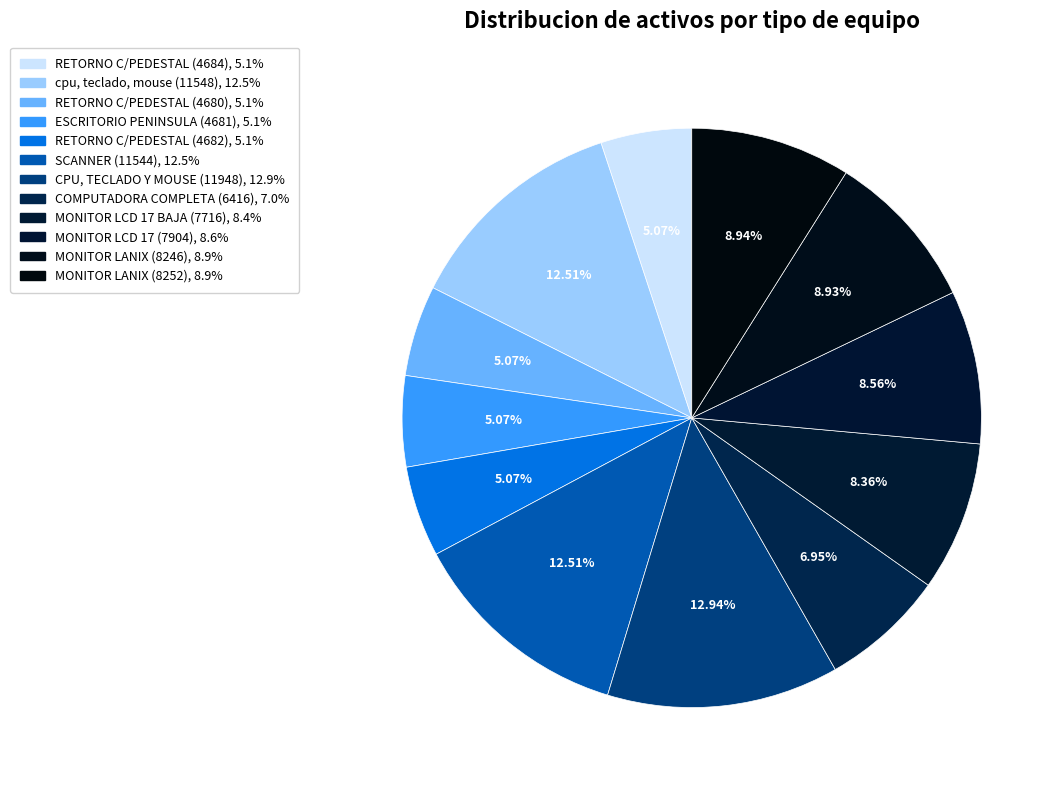

Is the sum of CPU, TECLADO Y MOUSE (11948) and COMPUTADORA COMPLETA (6416) greater than half?

No